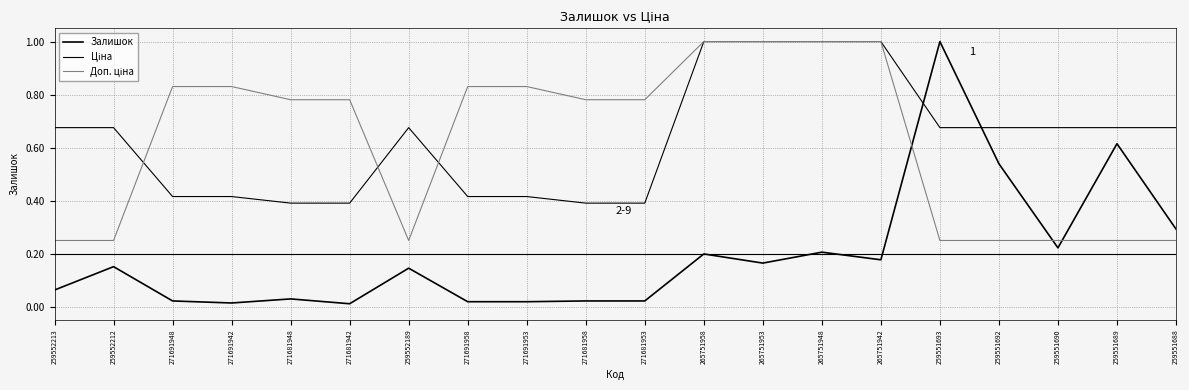

The value of Ціна at 259552213 is 0.7. True or false?

True